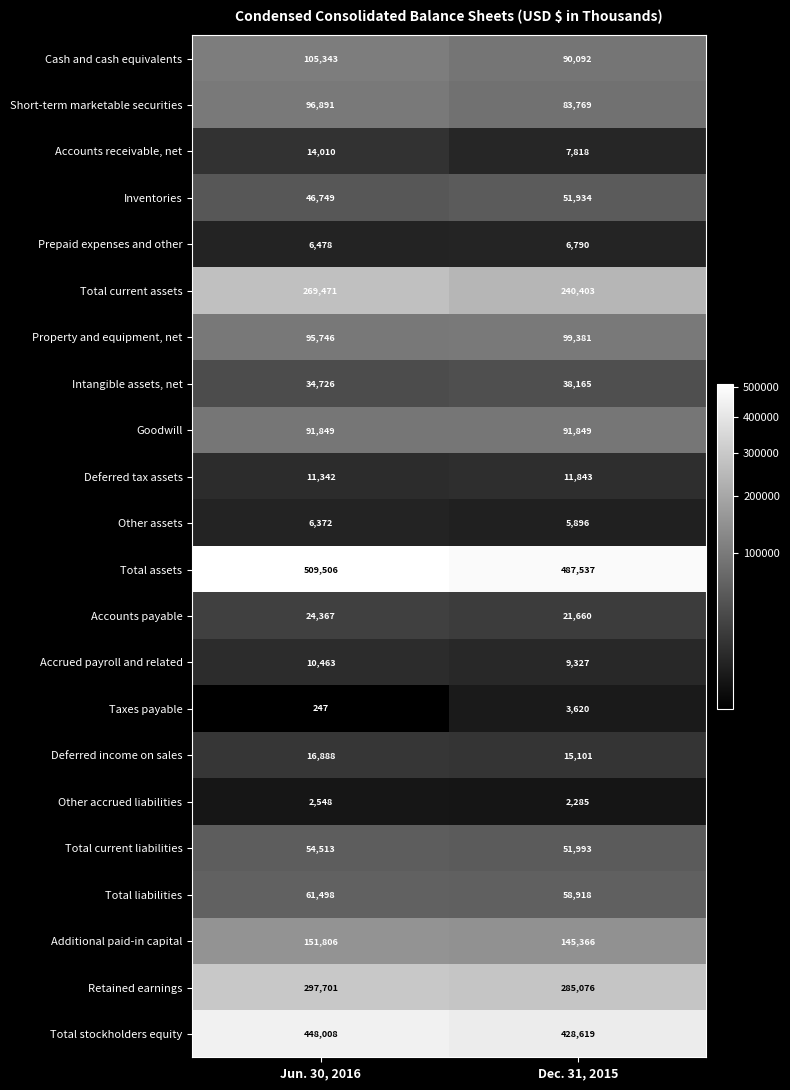

At how many categories does at least one series exceed 143220?

2